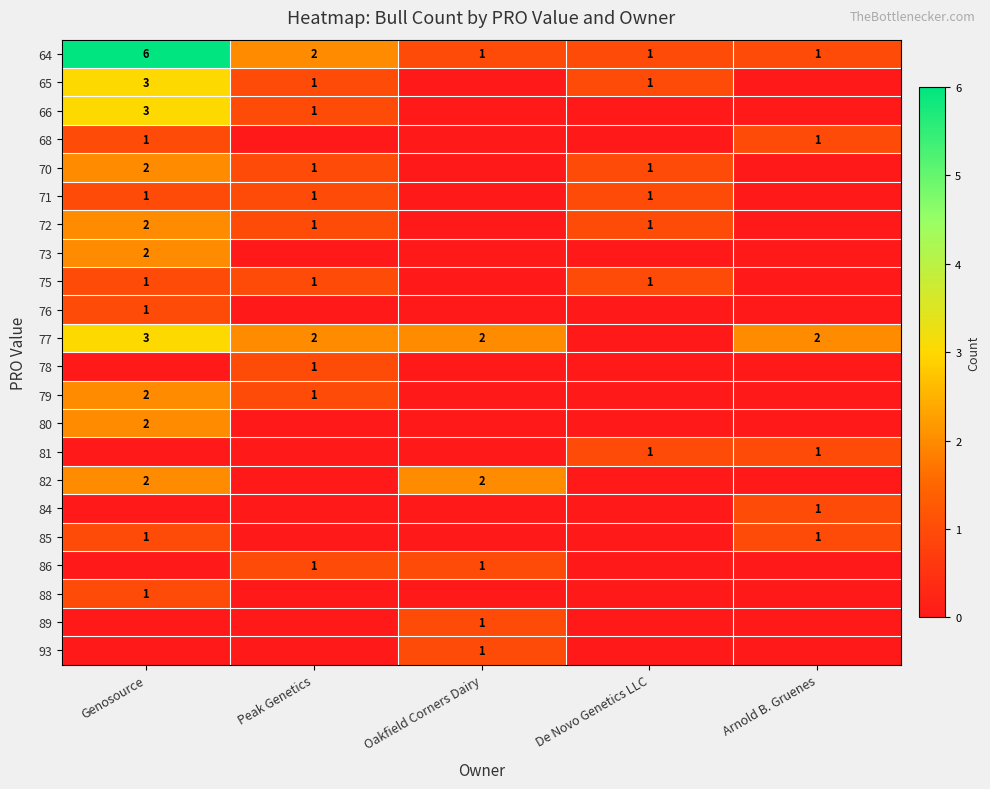

Which has a higher value, Genosource or Peak Genetics?

Genosource